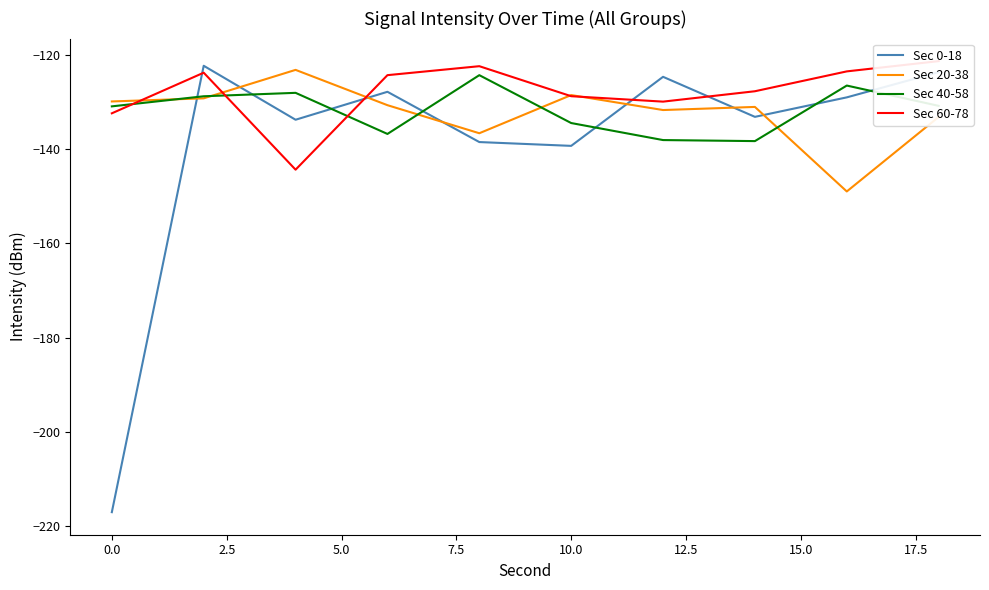

Is the value of Sec 20-38 at 10.0 greater than the value of Sec 40-58 at 0.0?

Yes